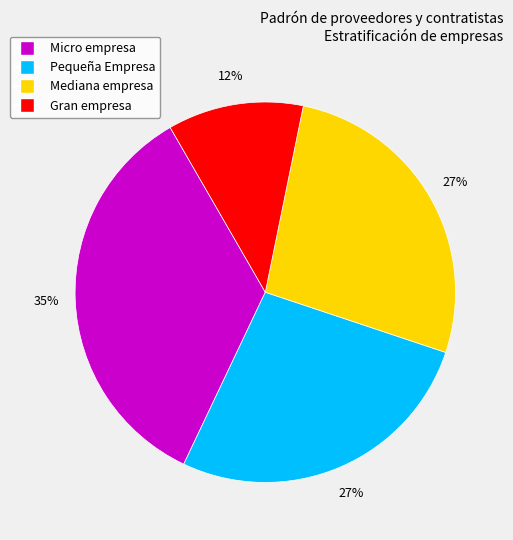

Is the sum of Pequeña Empresa and Gran empresa greater than half?

No